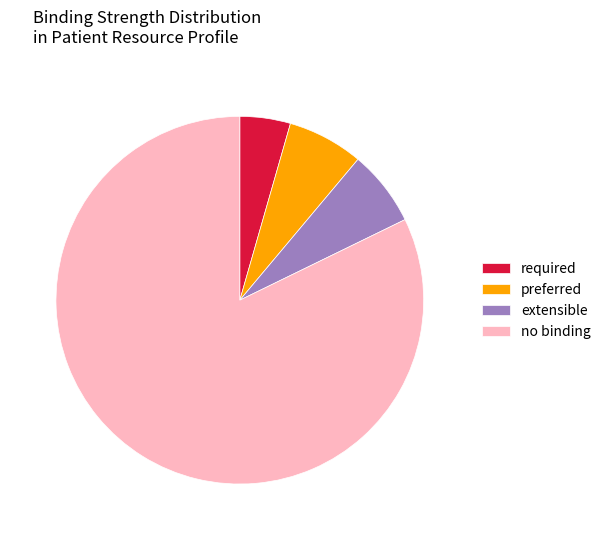

The required slice represents 4% of the pie. True or false?

True